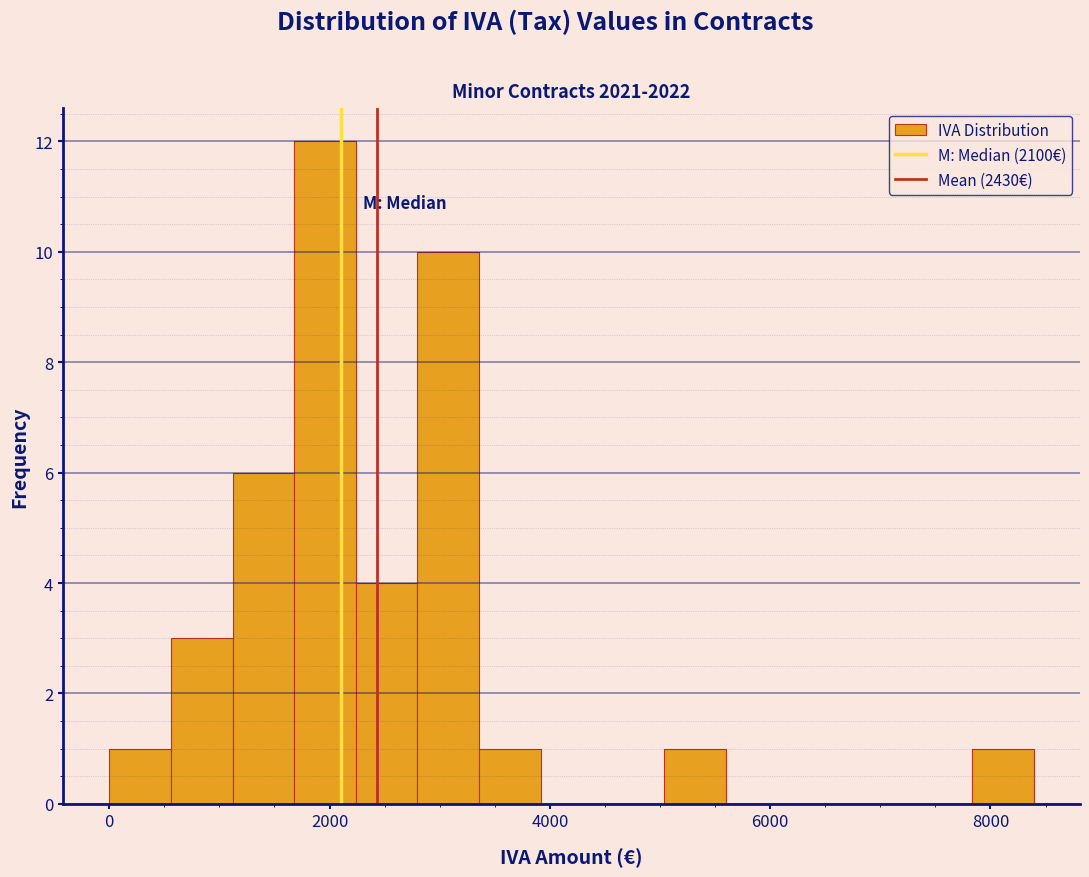

Read against the x-axis, roughly where is the centre of the tallest bar?

2000